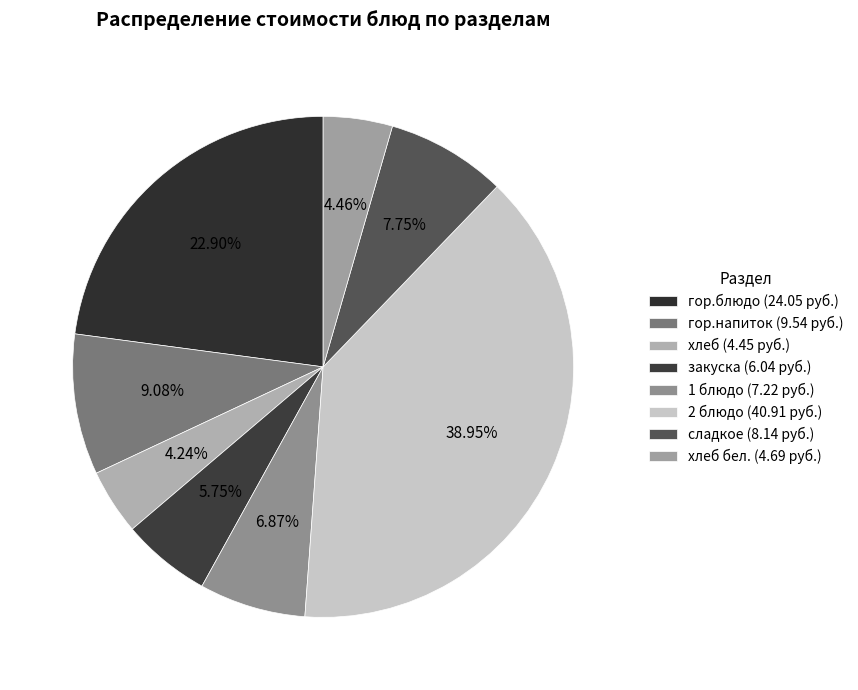

Which category has the smallest portion of the pie?

хлеб